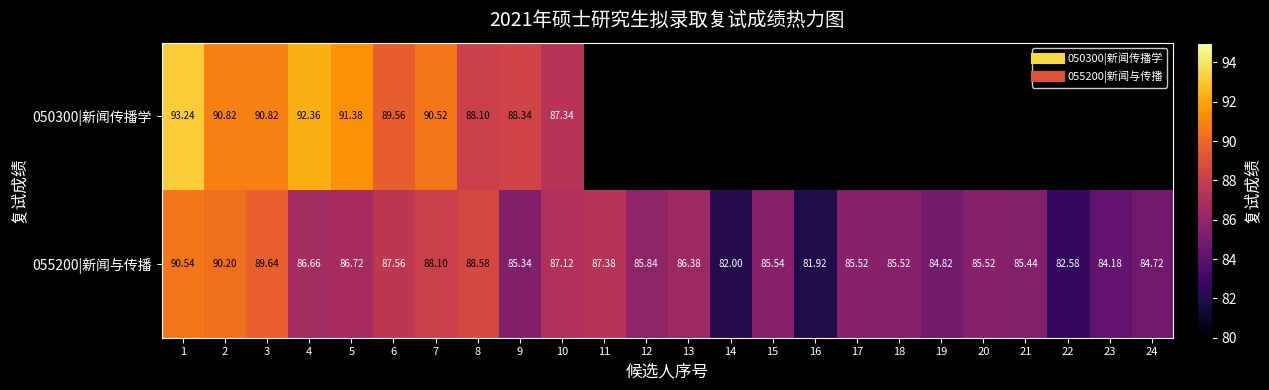

What is the difference between the maximum and minimum values in the 050300|新闻传播学 series?

5.9